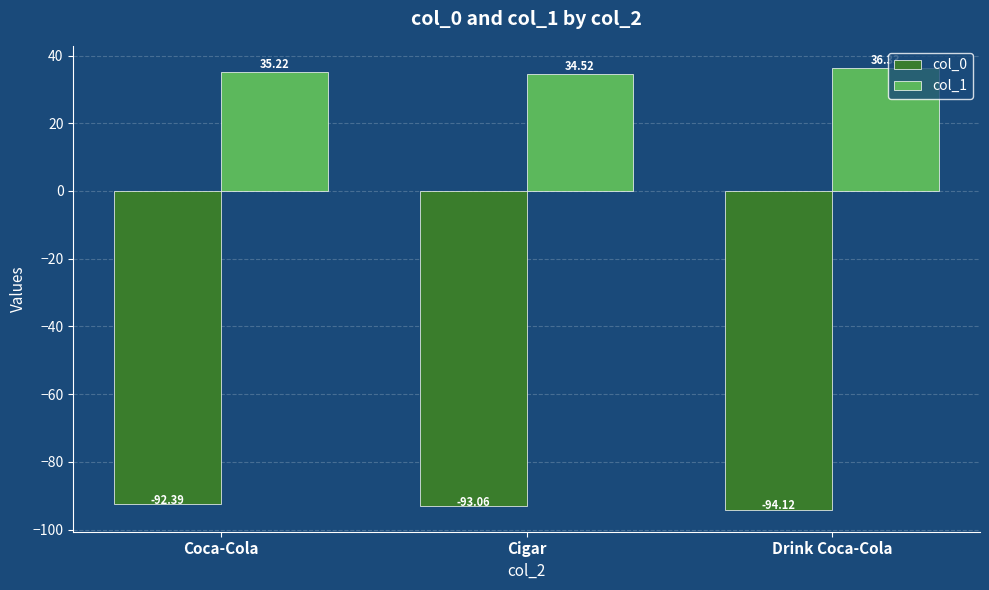

What is the minimum value shown in the chart?

-94.1